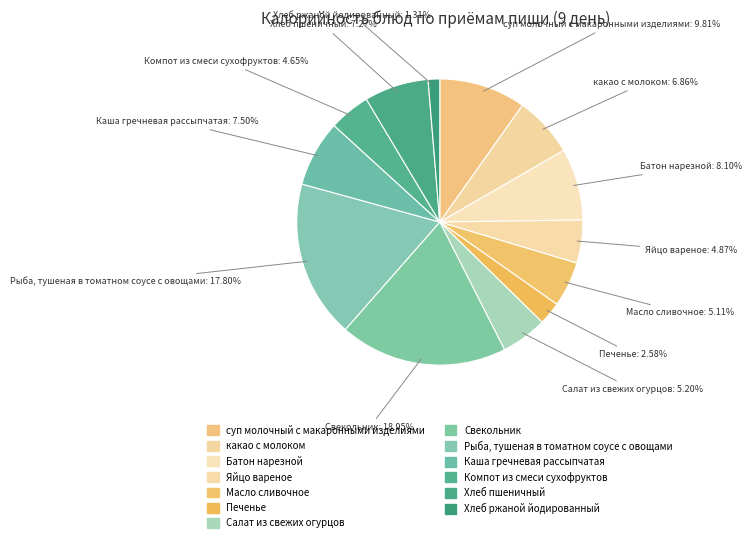

What percentage is NOT represented by Хлеб пшеничный?

92.7%